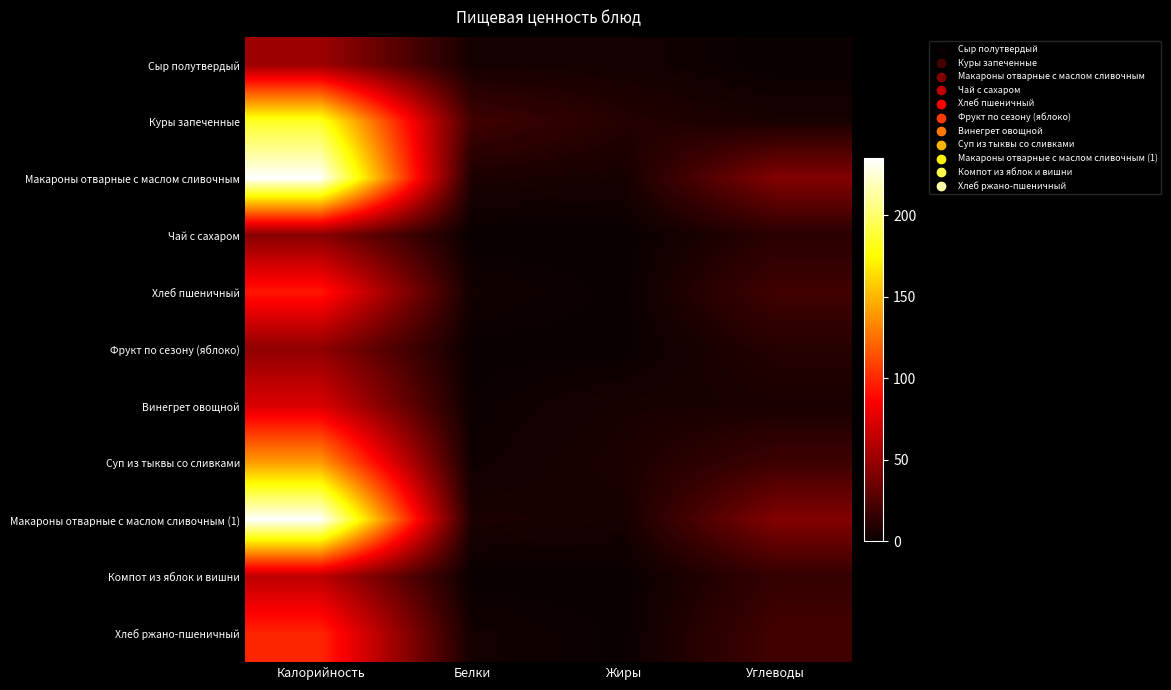

Reading right to left, list all the values displayed in this chart.

Сыр полутвердый: Углеводы=0.0	Жиры=3.9	Белки=3.9	Калорийность=51.6
Куры запеченные: Углеводы=5.1	Жиры=9.4	Белки=19.6	Калорийность=183.7
Макароны отварные с маслом сливочным: Углеводы=42.3	Жиры=4.6	Белки=6.2	Калорийность=235.2
Чай с сахаром: Углеводы=11.1	Жиры=0.0	Белки=0.0	Калорийность=44.3
Хлеб пшеничный: Углеводы=19.3	Жиры=0.4	Белки=3.2	Калорийность=94.0
Фрукт по сезону (яблоко): Углеводы=9.8	Жиры=0.4	Белки=0.4	Калорийность=47.0
Винегрет овощной: Углеводы=5.6	Жиры=5.1	Белки=1.1	Калорийность=73.3
Суп из тыквы со сливками: Углеводы=18.4	Жиры=6.4	Белки=2.4	Калорийность=140.5
Макароны отварные с маслом сливочным (1): Углеводы=42.3	Жиры=4.6	Белки=6.2	Калорийность=235.2
Компот из яблок и вишни: Углеводы=15.1	Жиры=0.1	Белки=0.2	Калорийность=62.7
Хлеб ржано-пшеничный: Углеводы=19.8	Жиры=0.6	Белки=3.3	Калорийность=99.0